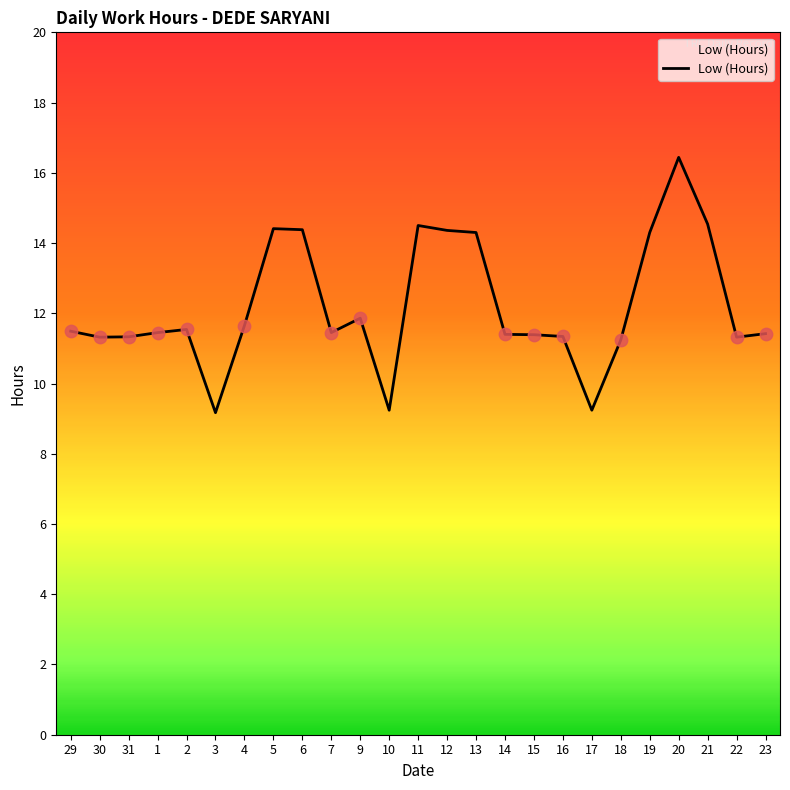

Between 12 and 31, which is larger?

12